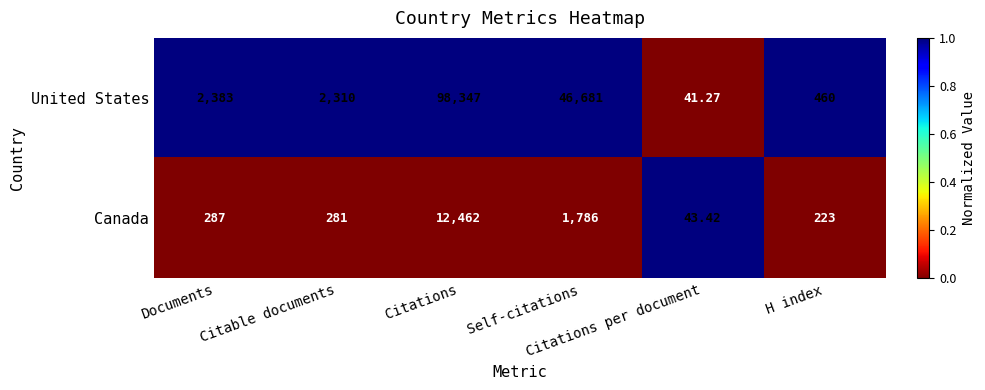

Rank the series by their maximum value, from highest to lowest.

United States, Canada